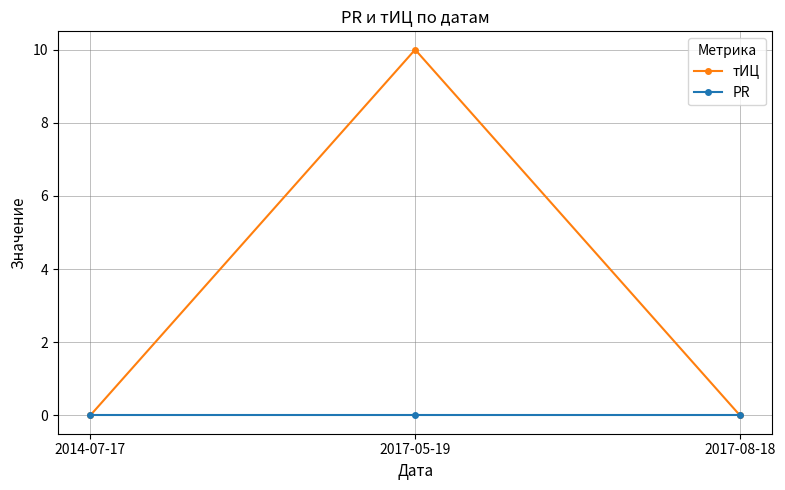

The тИЦ series shows 0 at 2017-08-18. True or false?

True